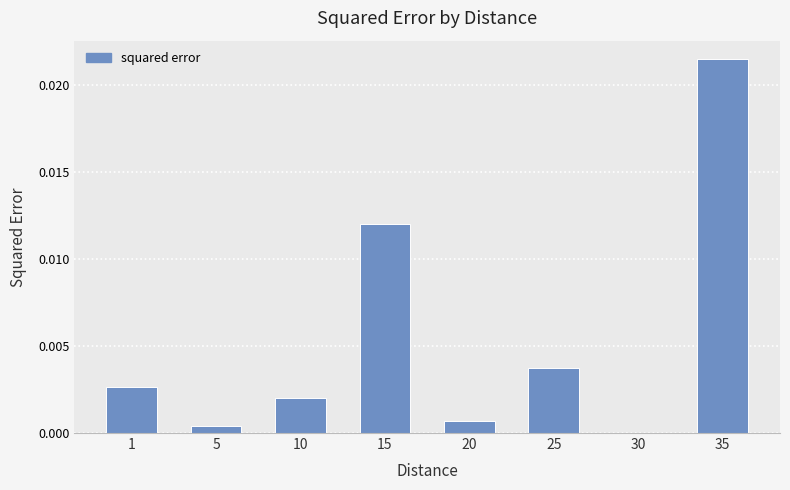

At which category does the chart reach its peak across all series?

35